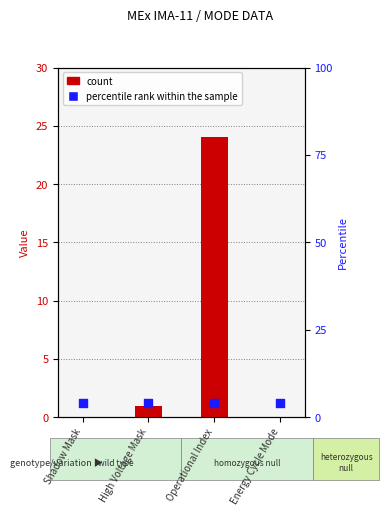

Which series has the widest spread of Y values?

count